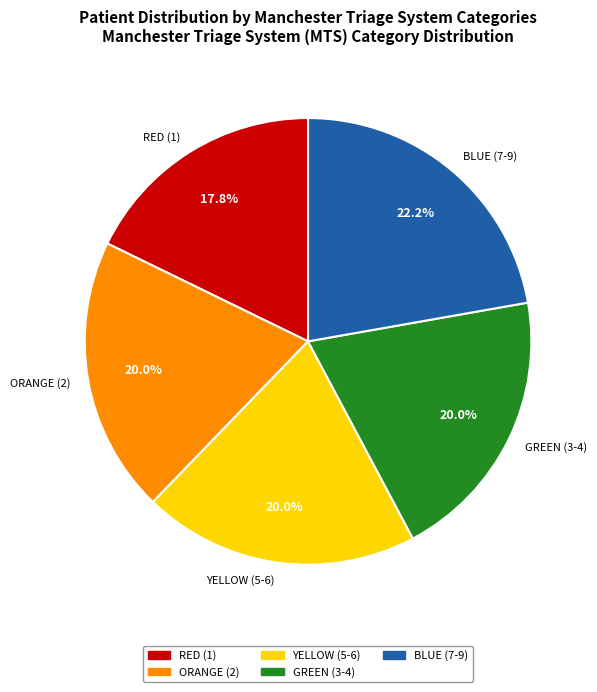

Combined, do BLUE (7-9) and GREEN (3-4) account for over 50%?

No